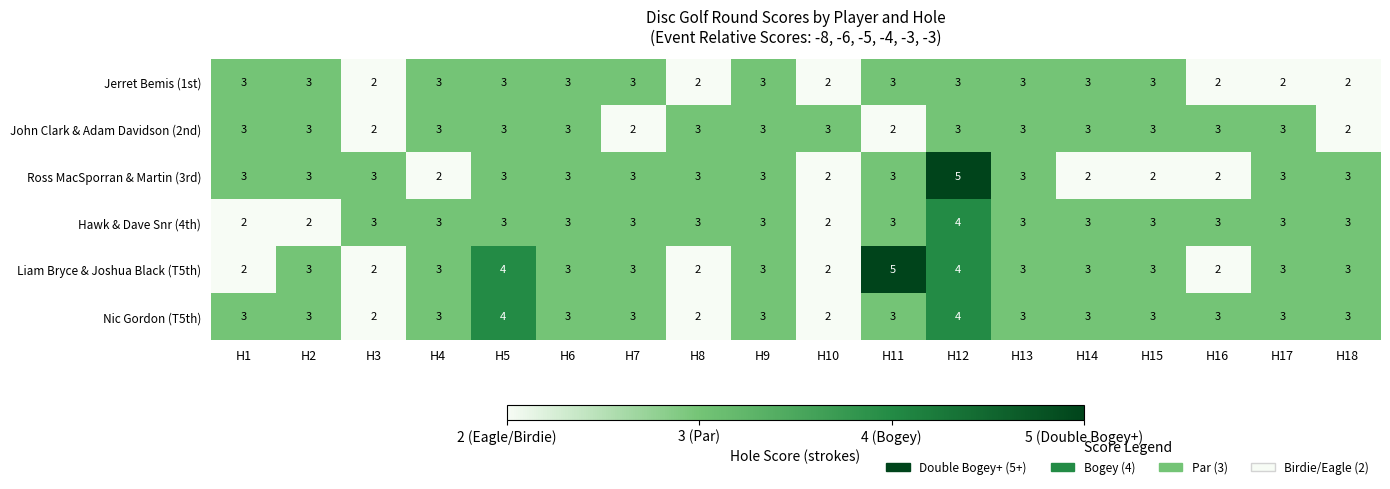

What is the difference between the maximum and minimum values in the Ross MacSporran & Martin (3rd) series?

3